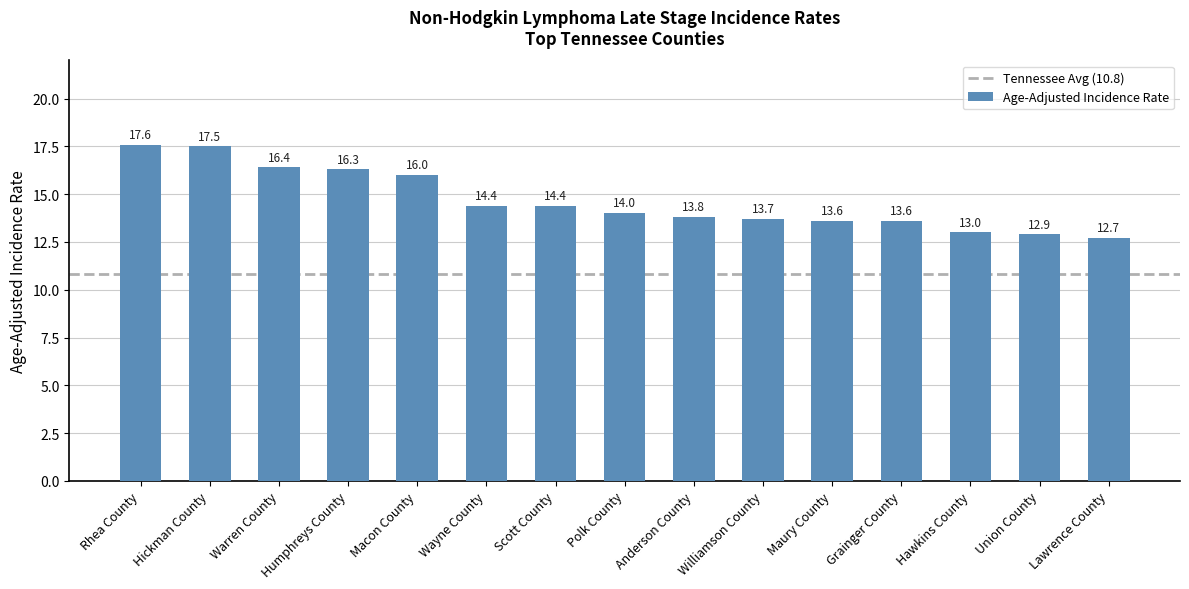

Which label corresponds to the smallest value in the chart?

Lawrence County